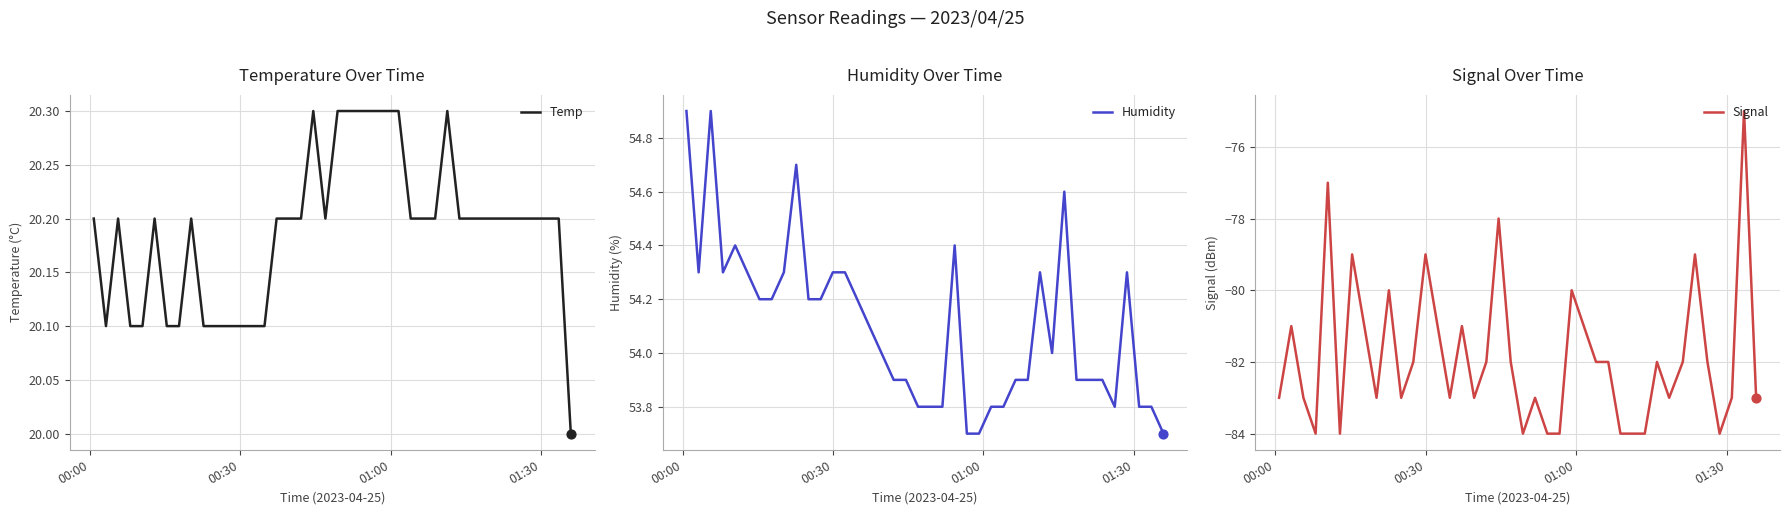

What is the minimum value for Temp?

20.0